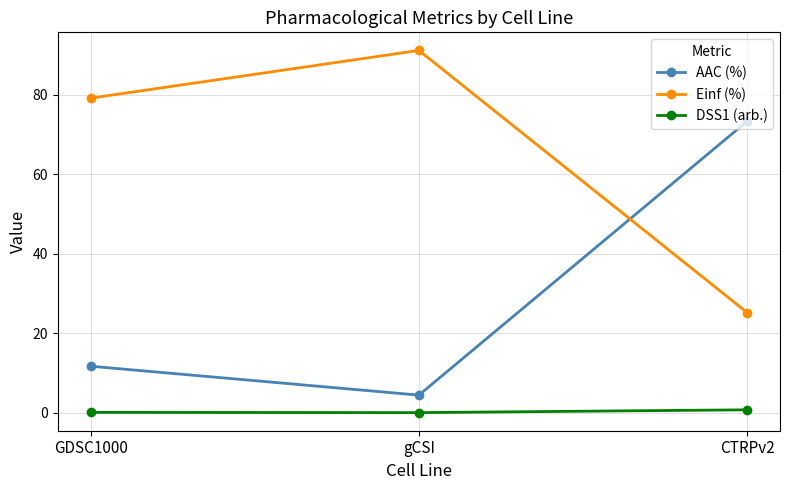

How many lines are shown in the chart?

3